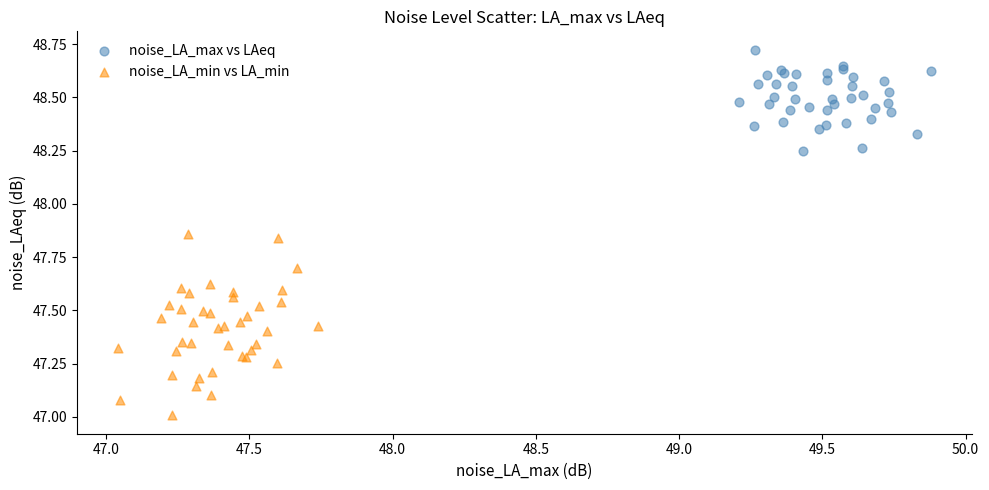

Which series reaches the minimum Y coordinate?

noise_LA_min vs LA_min